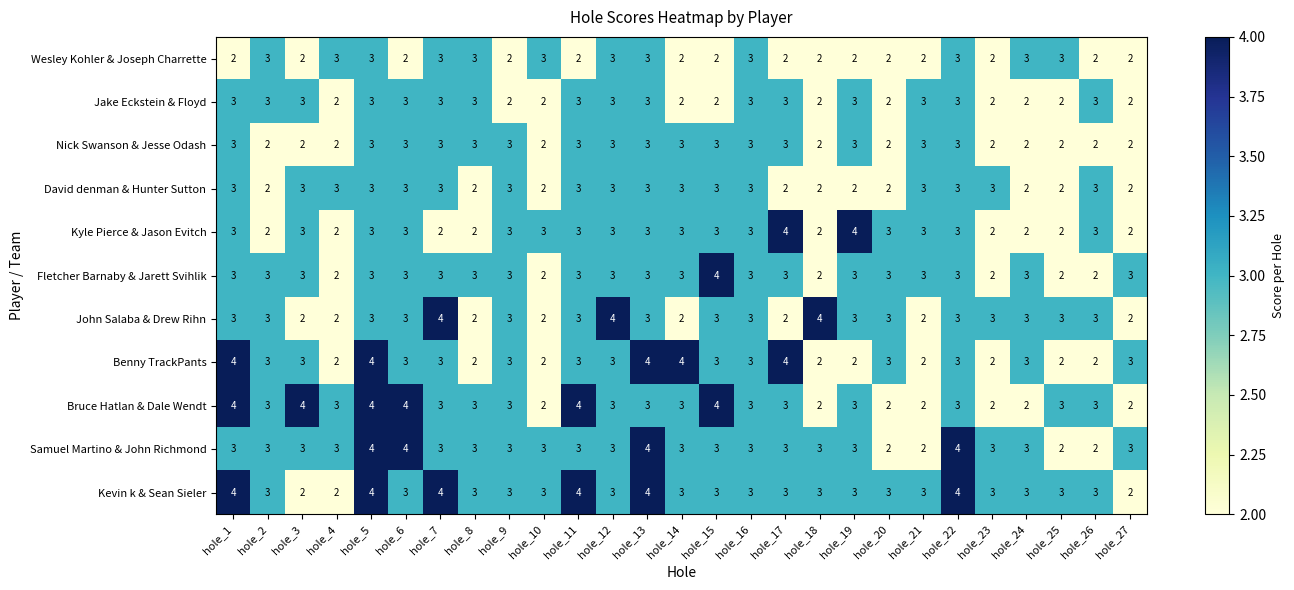

What is the average value of the David denman & Hunter Sutton series?

3